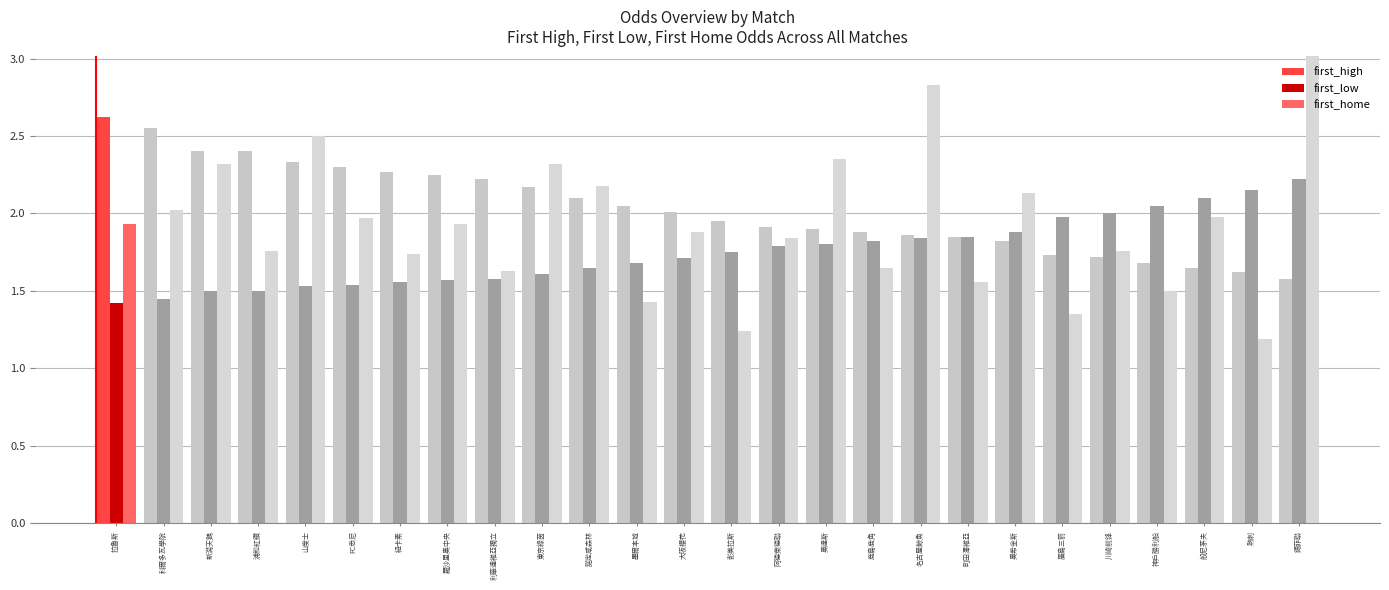

How many bars are there in each group?

3